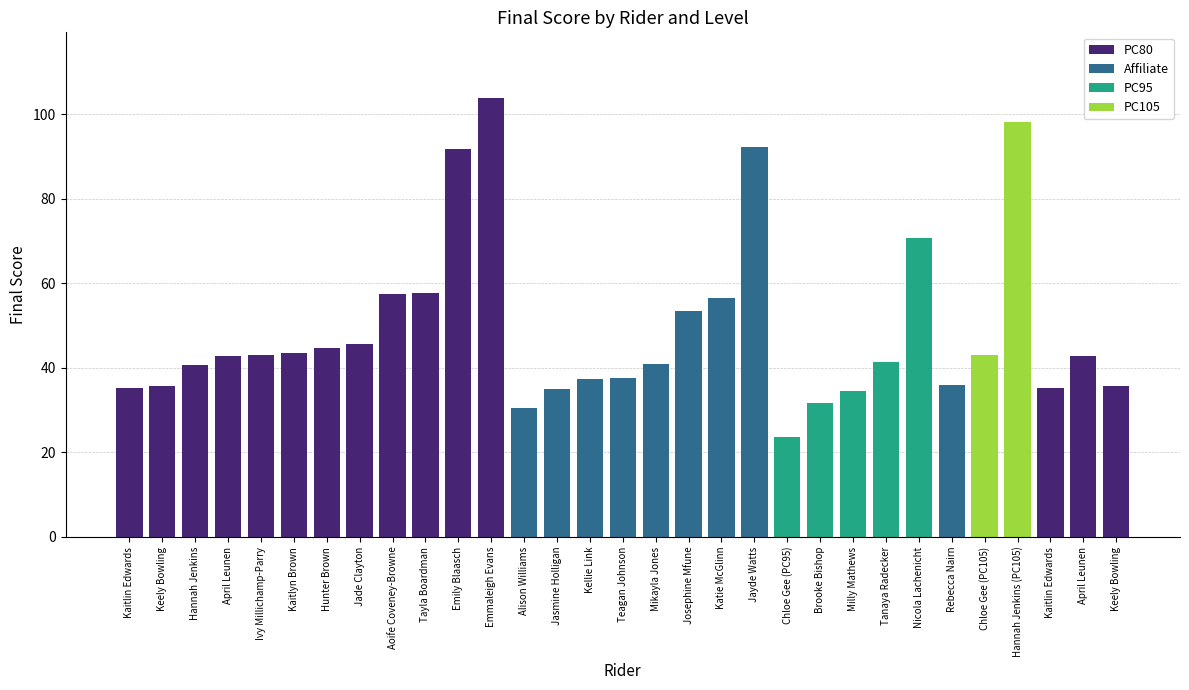

What is the greatest value displayed?

103.8